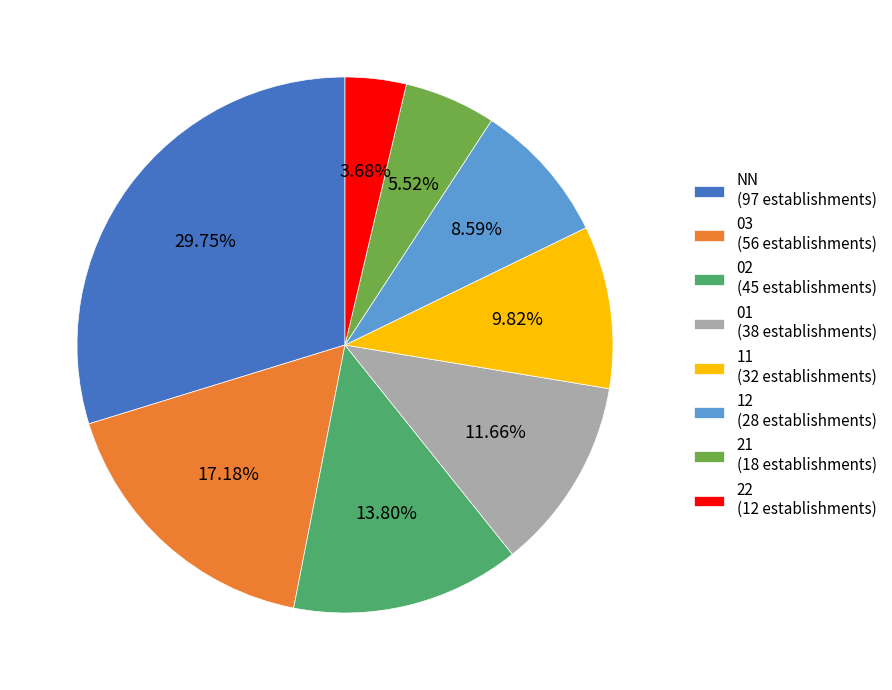

What is the largest slice in the pie chart?

NN